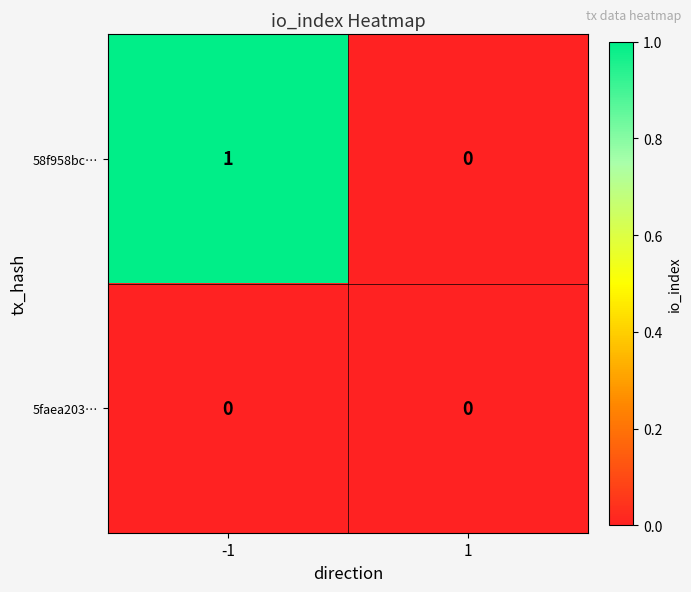

List the series in order of their overall mean, lowest first.

5faea203…, 58f958bc…